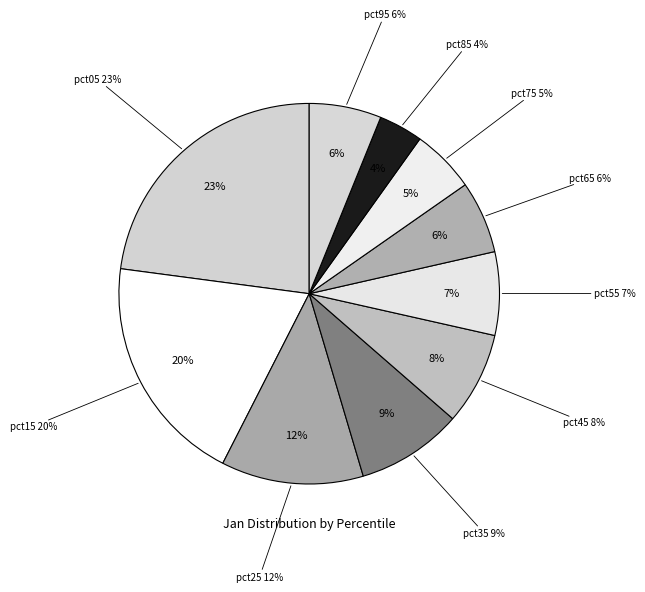

Approximately how many times larger is the value at pct85 compared to pct45?

0.5